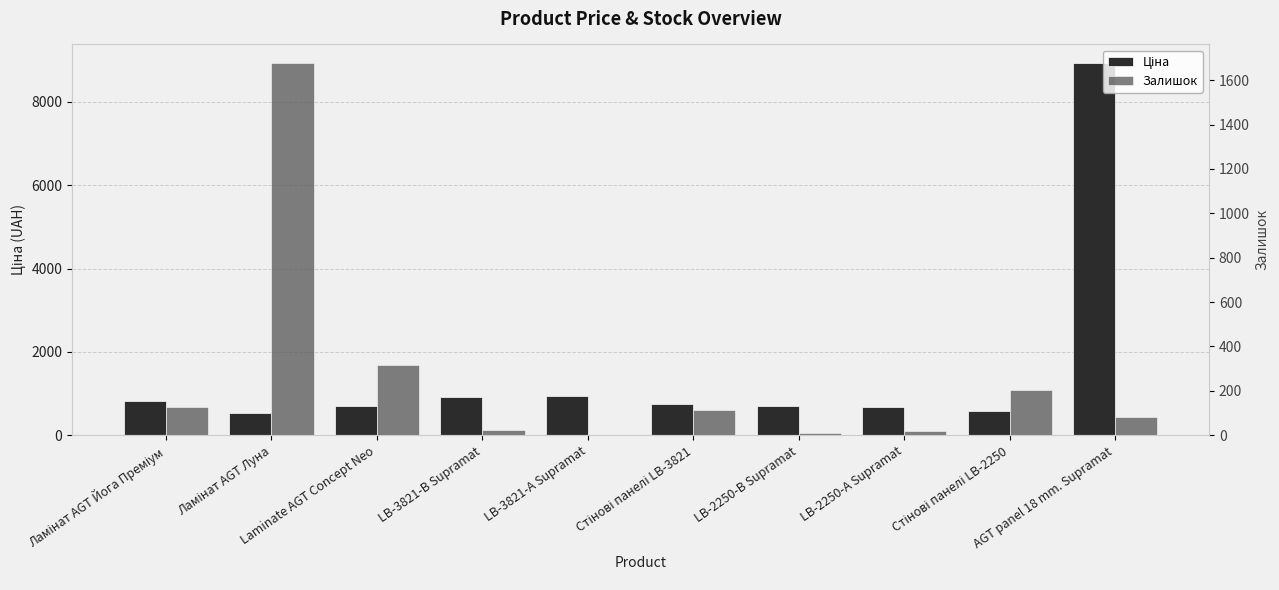

What is the difference between the highest and lowest values at Ламінат AGT Луна?

1138.0